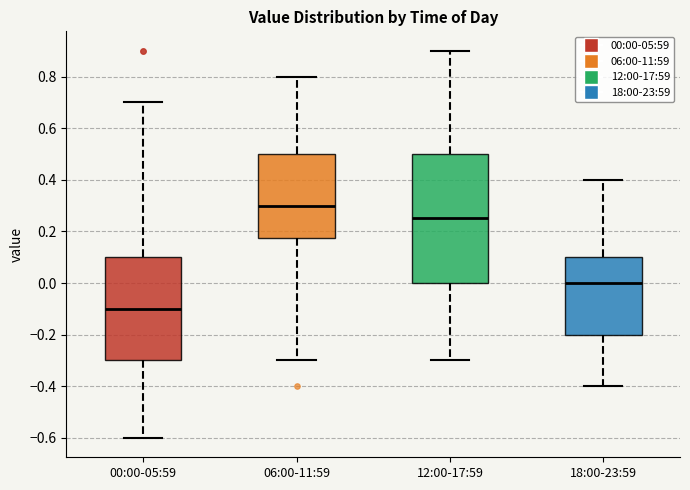

Reading left to right, read every box against the y-axis: the position of its median line, the range the box covers, and the ends of its whiskers. The values are not printed on the chart, so give them approximately, as read against the axis.

00:00-05:59: median -0.10, box -0.30 to 0.10, whiskers -0.60 to 0.70
06:00-11:59: median 0.30, box 0.18 to 0.50, whiskers -0.30 to 0.80
12:00-17:59: median 0.26, box 0.00 to 0.50, whiskers -0.30 to 0.90
18:00-23:59: median 0.00, box -0.20 to 0.10, whiskers -0.40 to 0.40